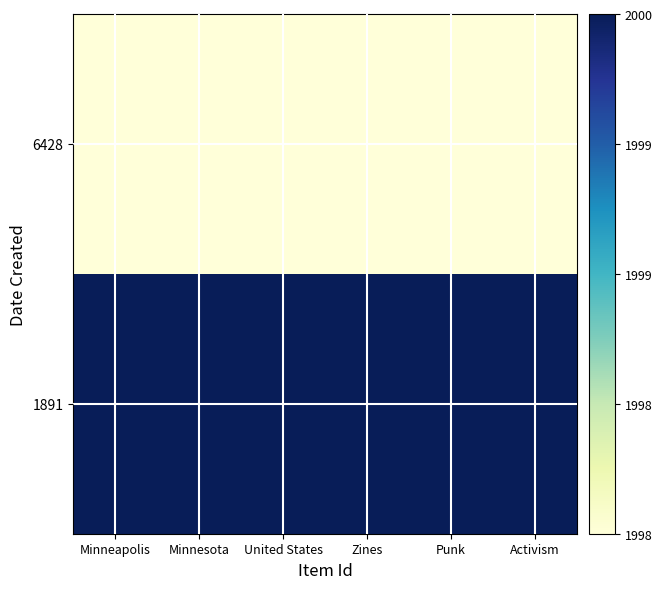

At Zines, list the series in order from largest to smallest.

1891, 6428